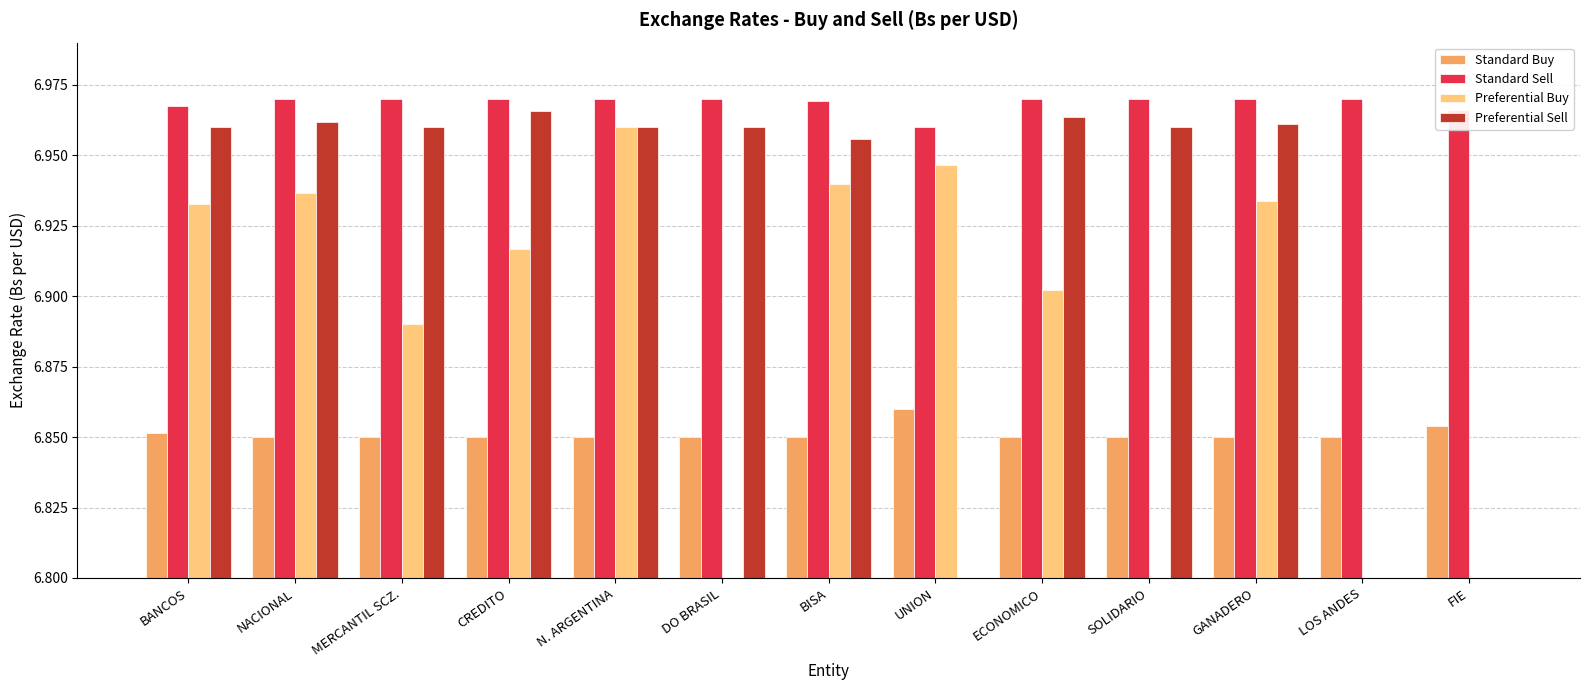

Is the value of Standard Buy at FIE greater than the value of Preferential Sell at N. ARGENTINA?

No